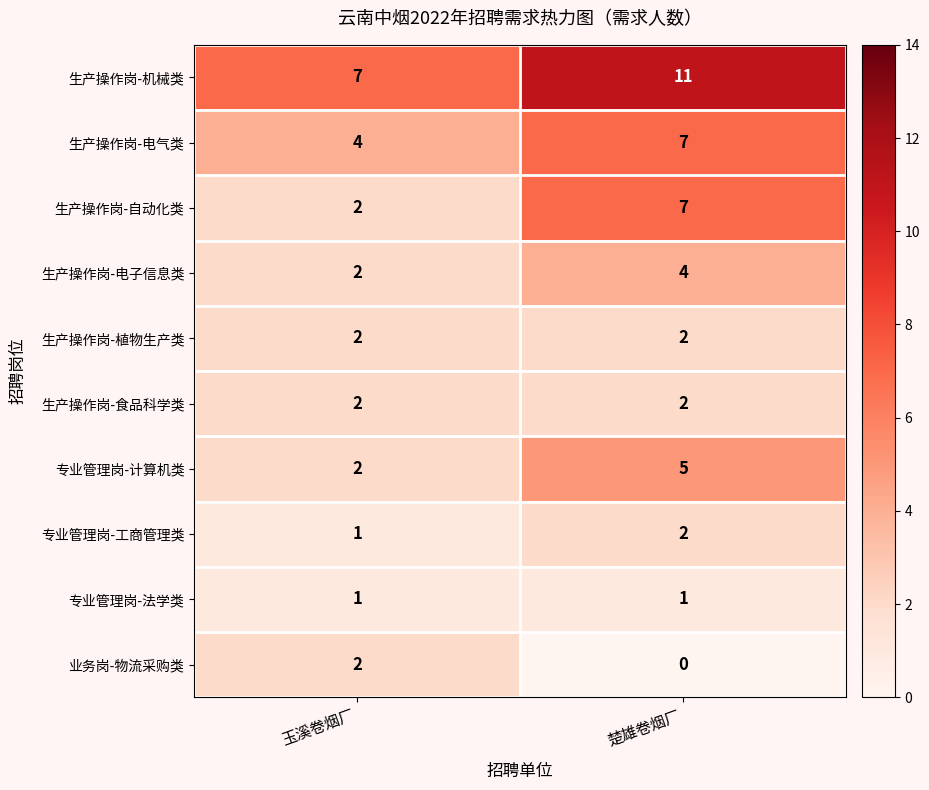

What is the average value of the 生产操作岗-电子信息类 series?

3